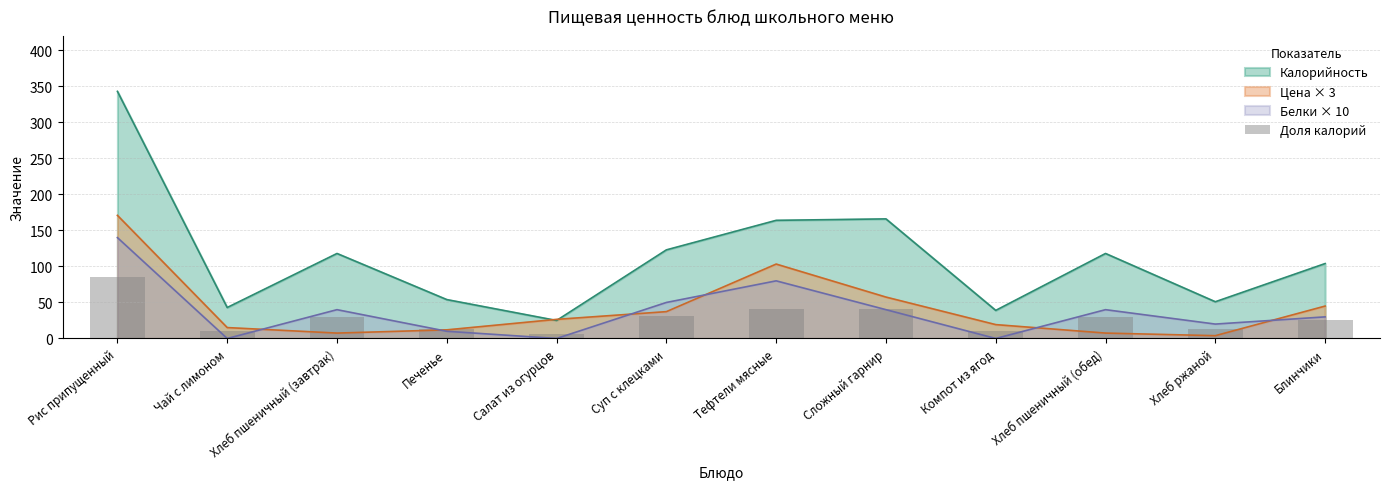

At which label does the data first exceed 29?

Рис припущенный